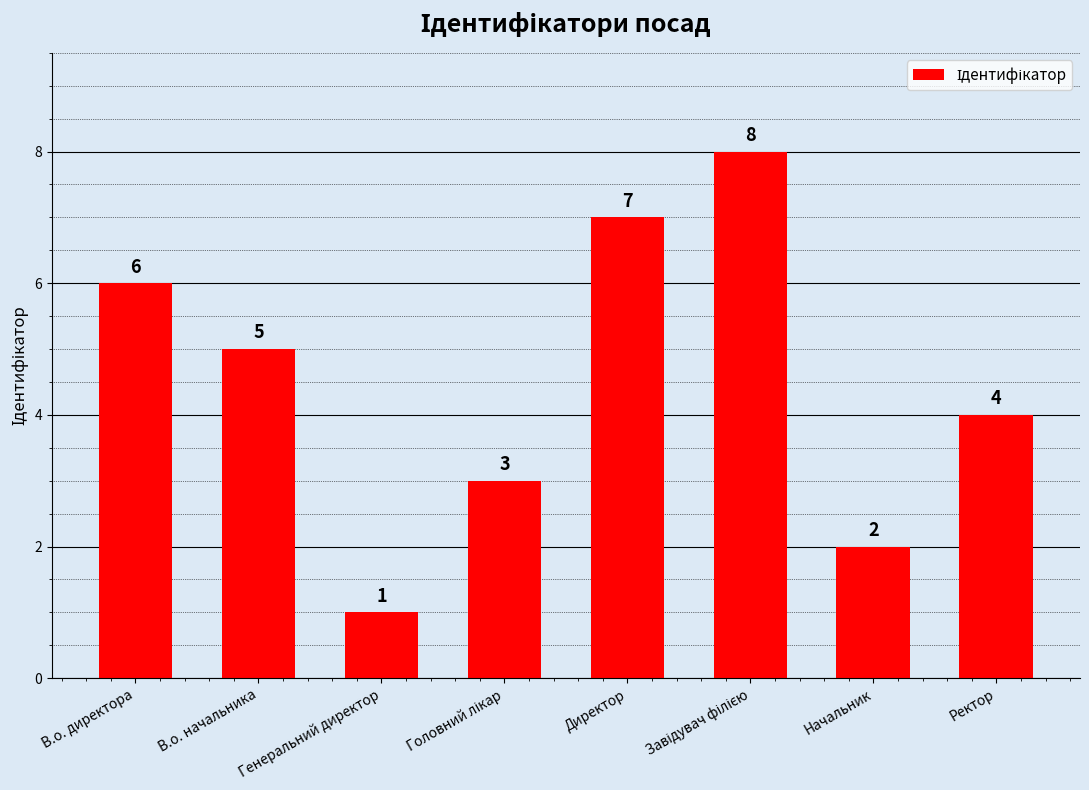

What is the difference between the second highest and second lowest values?

5